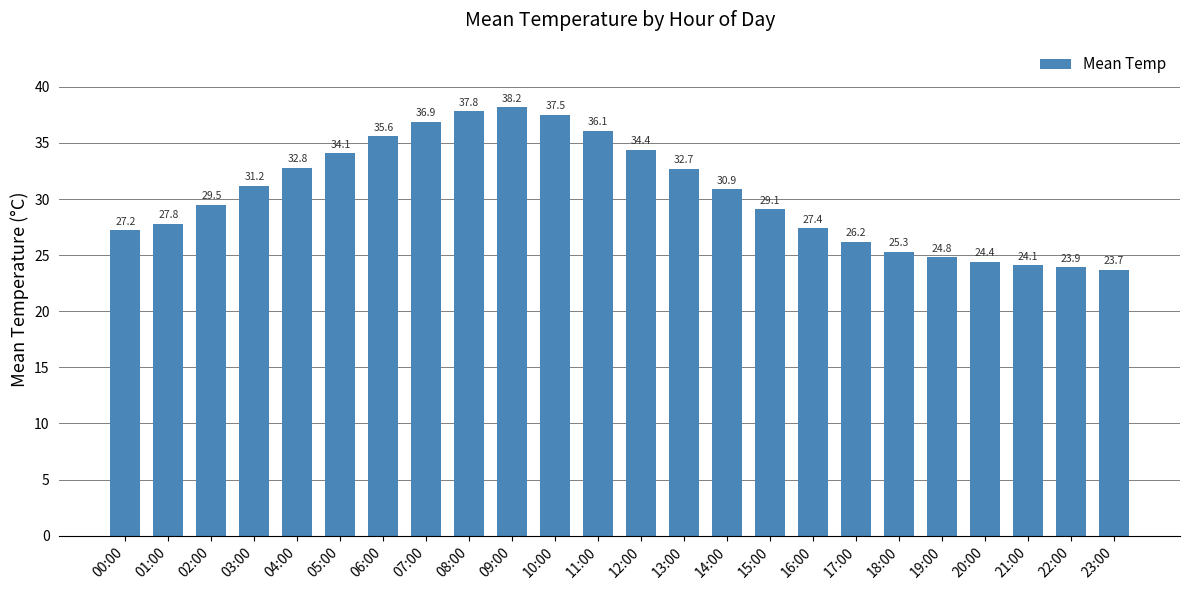

Reading right to left, extract all data points from this chart.

23.7	23.9	24.1	24.4	24.8	25.3	26.2	27.4	29.1	30.9	32.7	34.4	36.1	37.5	38.2	37.8	36.9	35.6	34.1	32.8	31.2	29.5	27.8	27.2